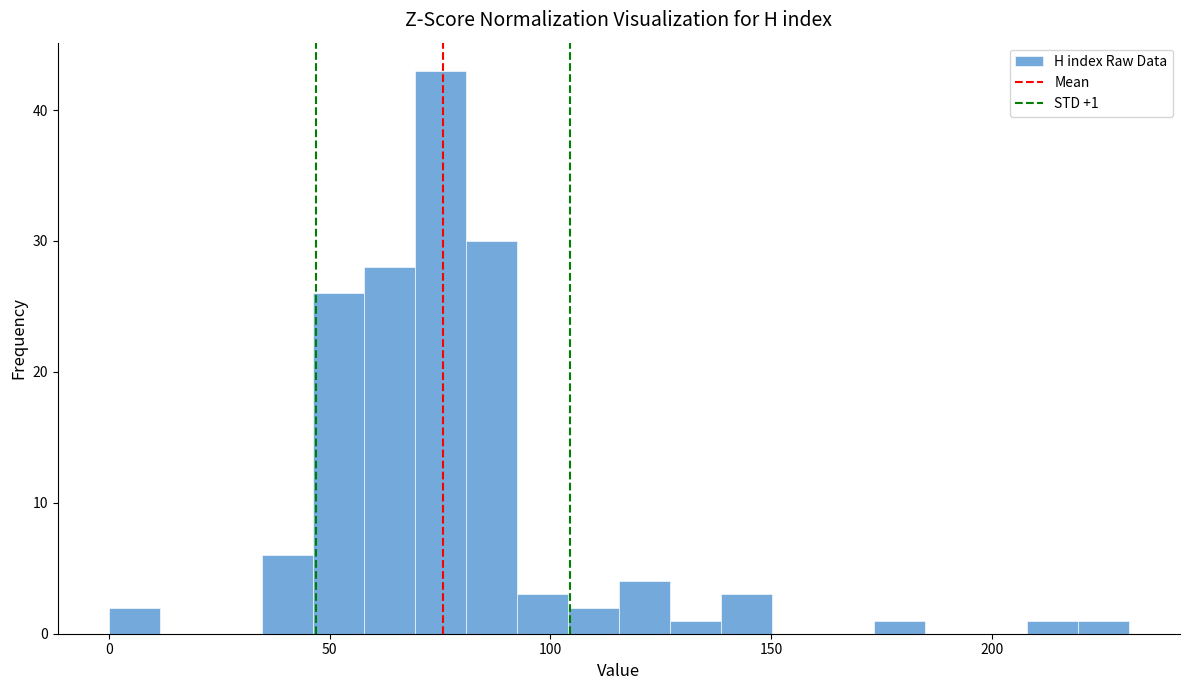

Read against the x-axis, roughly where is the centre of the tallest bar?

75